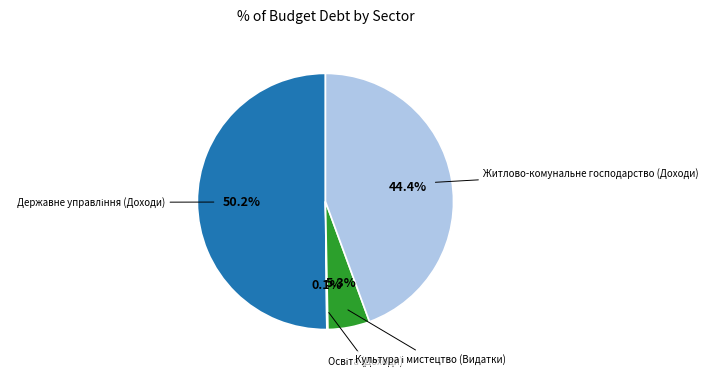

What is the largest slice in the pie chart?

Державне управління (Доходи)